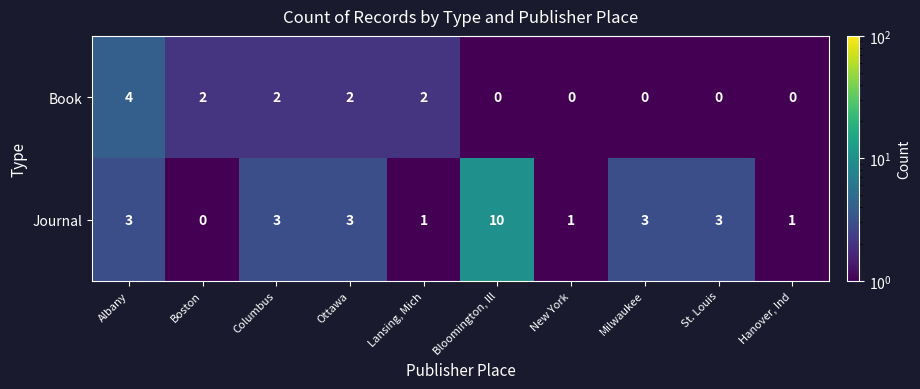

At which category is the sum across all series the highest?

Bloomington, Ill